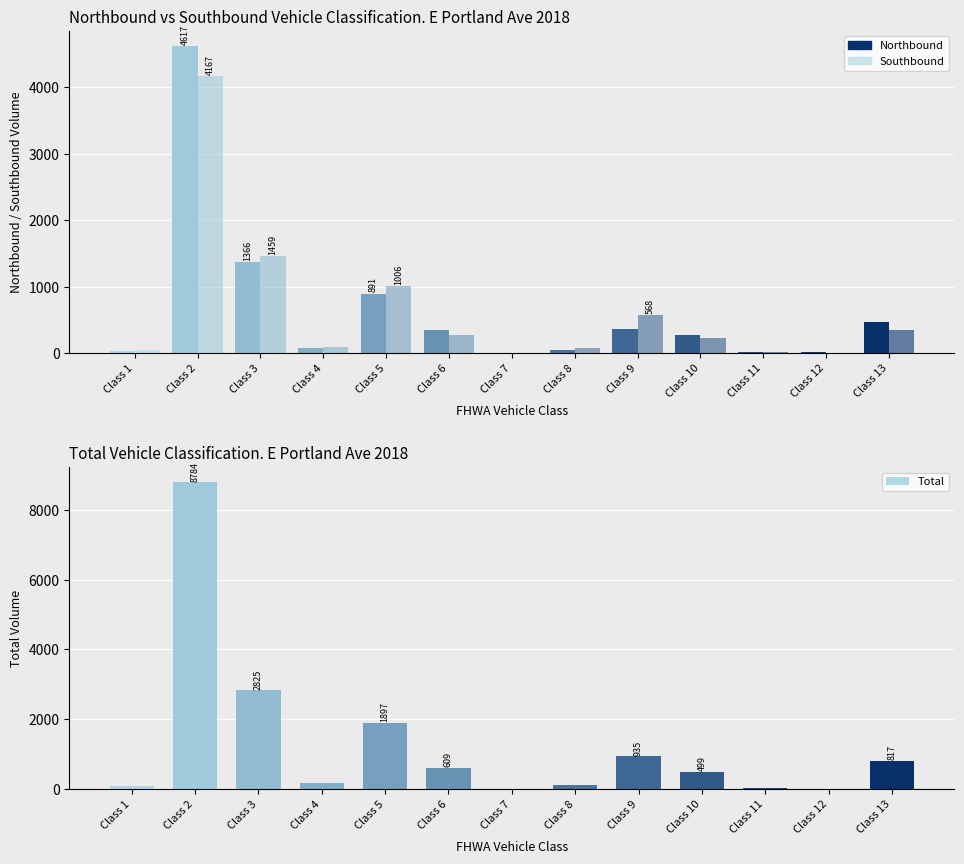

What is the value of the Southbound bar at the 13th from the left?

347